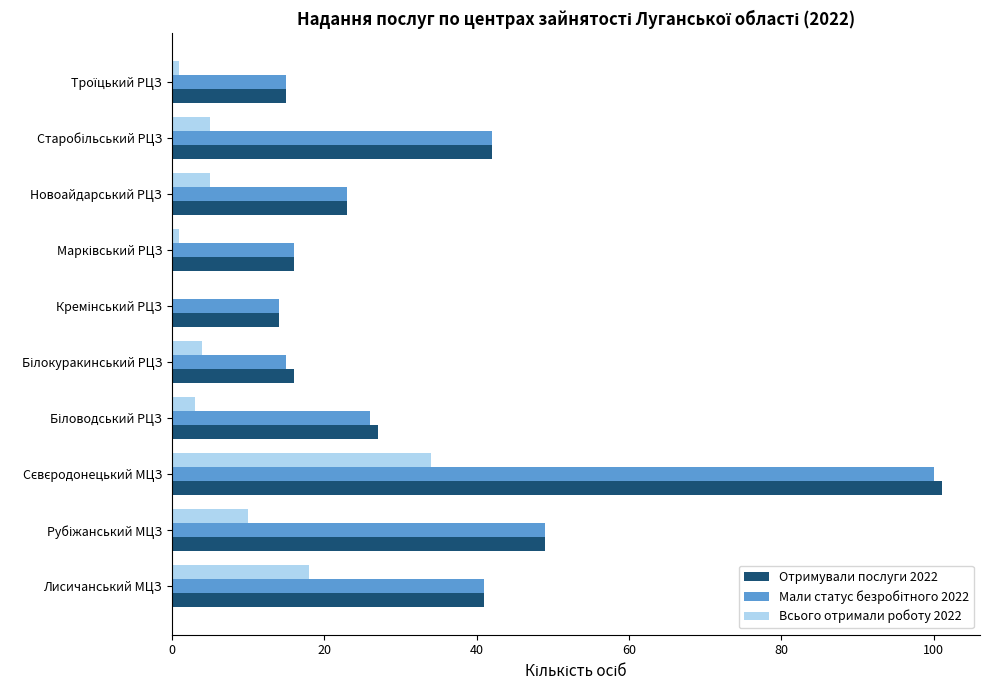

What is the greatest value displayed?

101